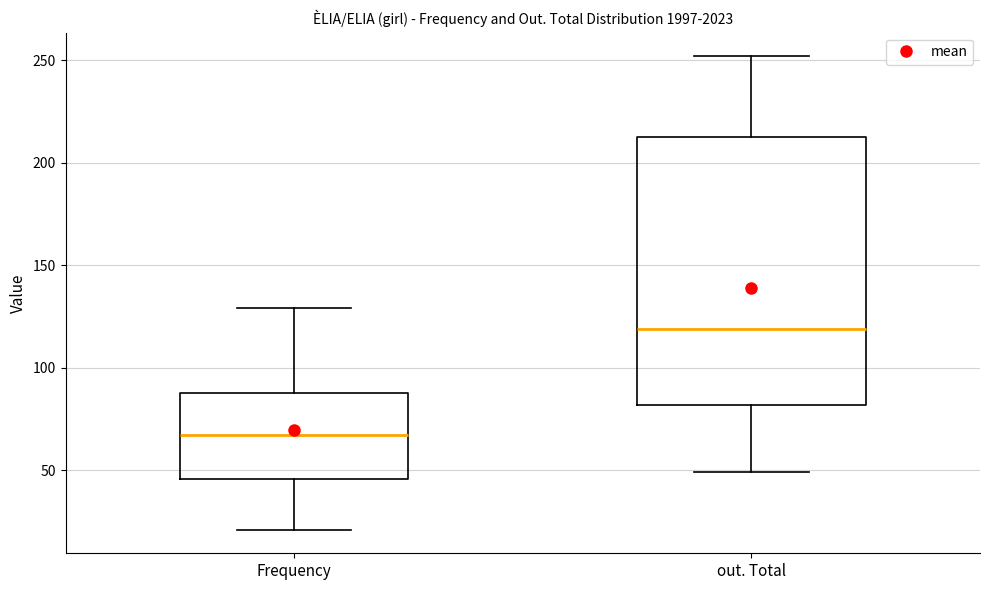

Which box's median line is the highest?

out. Total